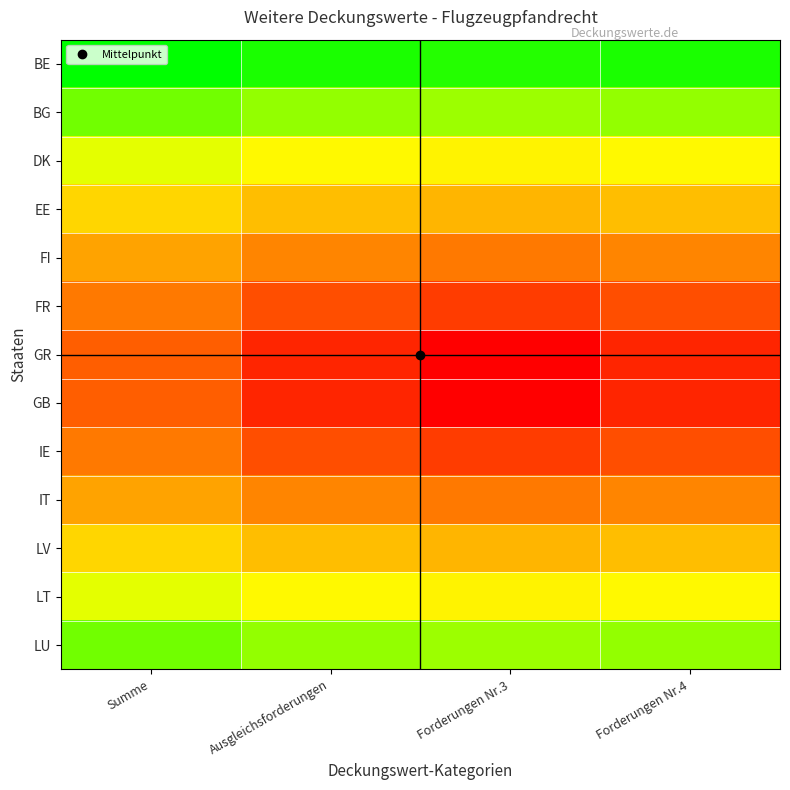

Reading left to right, extract all data points from this chart.

BE: Summe=6.8	Ausgleichsforderungen=6.6	Forderungen Nr.3=6.5	Forderungen Nr.4=6.6
BG: Summe=5.9	Ausgleichsforderungen=5.6	Forderungen Nr.3=5.5	Forderungen Nr.4=5.6
DK: Summe=4.9	Ausgleichsforderungen=4.6	Forderungen Nr.3=4.5	Forderungen Nr.4=4.6
EE: Summe=4.0	Ausgleichsforderungen=3.6	Forderungen Nr.3=3.5	Forderungen Nr.4=3.6
FI: Summe=3.2	Ausgleichsforderungen=2.7	Forderungen Nr.3=2.5	Forderungen Nr.4=2.7
FR: Summe=2.5	Ausgleichsforderungen=1.8	Forderungen Nr.3=1.5	Forderungen Nr.4=1.8
GR: Summe=2.1	Ausgleichsforderungen=1.1	Forderungen Nr.3=0.5	Forderungen Nr.4=1.1
GB: Summe=2.1	Ausgleichsforderungen=1.1	Forderungen Nr.3=0.5	Forderungen Nr.4=1.1
IE: Summe=2.5	Ausgleichsforderungen=1.8	Forderungen Nr.3=1.5	Forderungen Nr.4=1.8
IT: Summe=3.2	Ausgleichsforderungen=2.7	Forderungen Nr.3=2.5	Forderungen Nr.4=2.7
LV: Summe=4.0	Ausgleichsforderungen=3.6	Forderungen Nr.3=3.5	Forderungen Nr.4=3.6
LT: Summe=4.9	Ausgleichsforderungen=4.6	Forderungen Nr.3=4.5	Forderungen Nr.4=4.6
LU: Summe=5.9	Ausgleichsforderungen=5.6	Forderungen Nr.3=5.5	Forderungen Nr.4=5.6